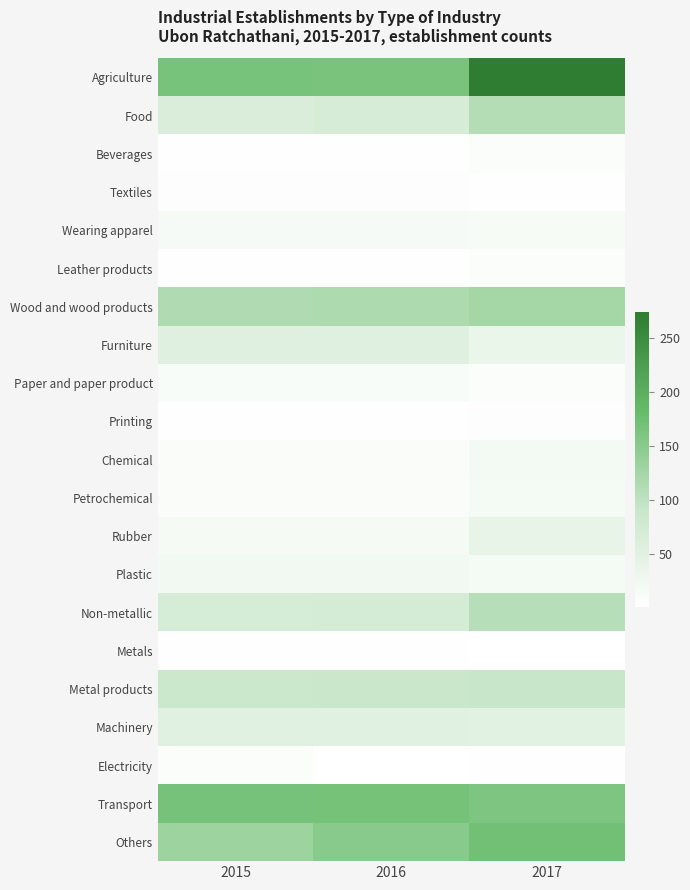

At which category is the sum across all series the highest?

2017